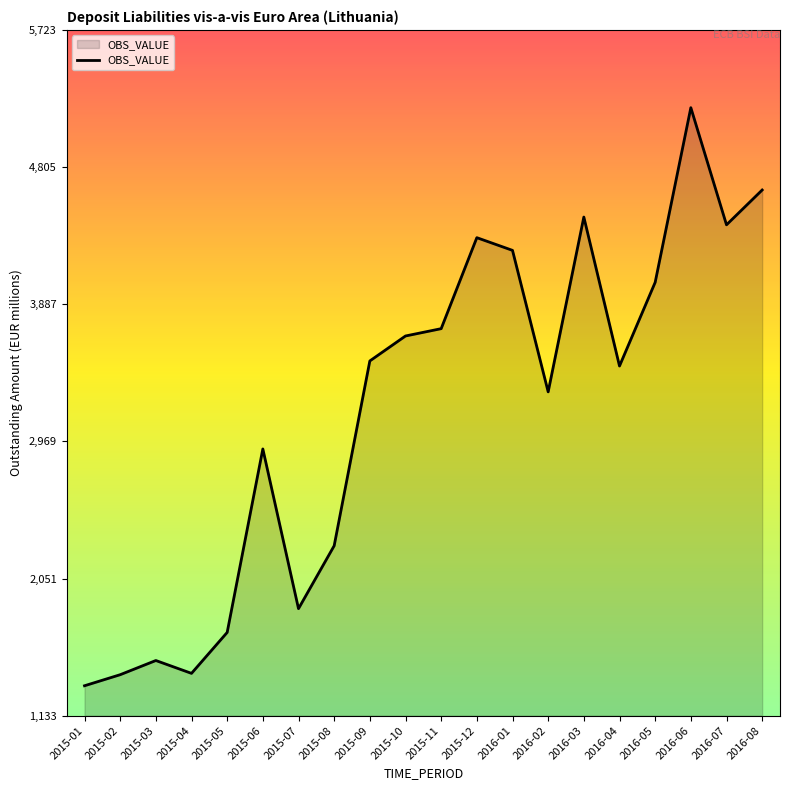

What is the difference between the maximum and minimum values?

3869